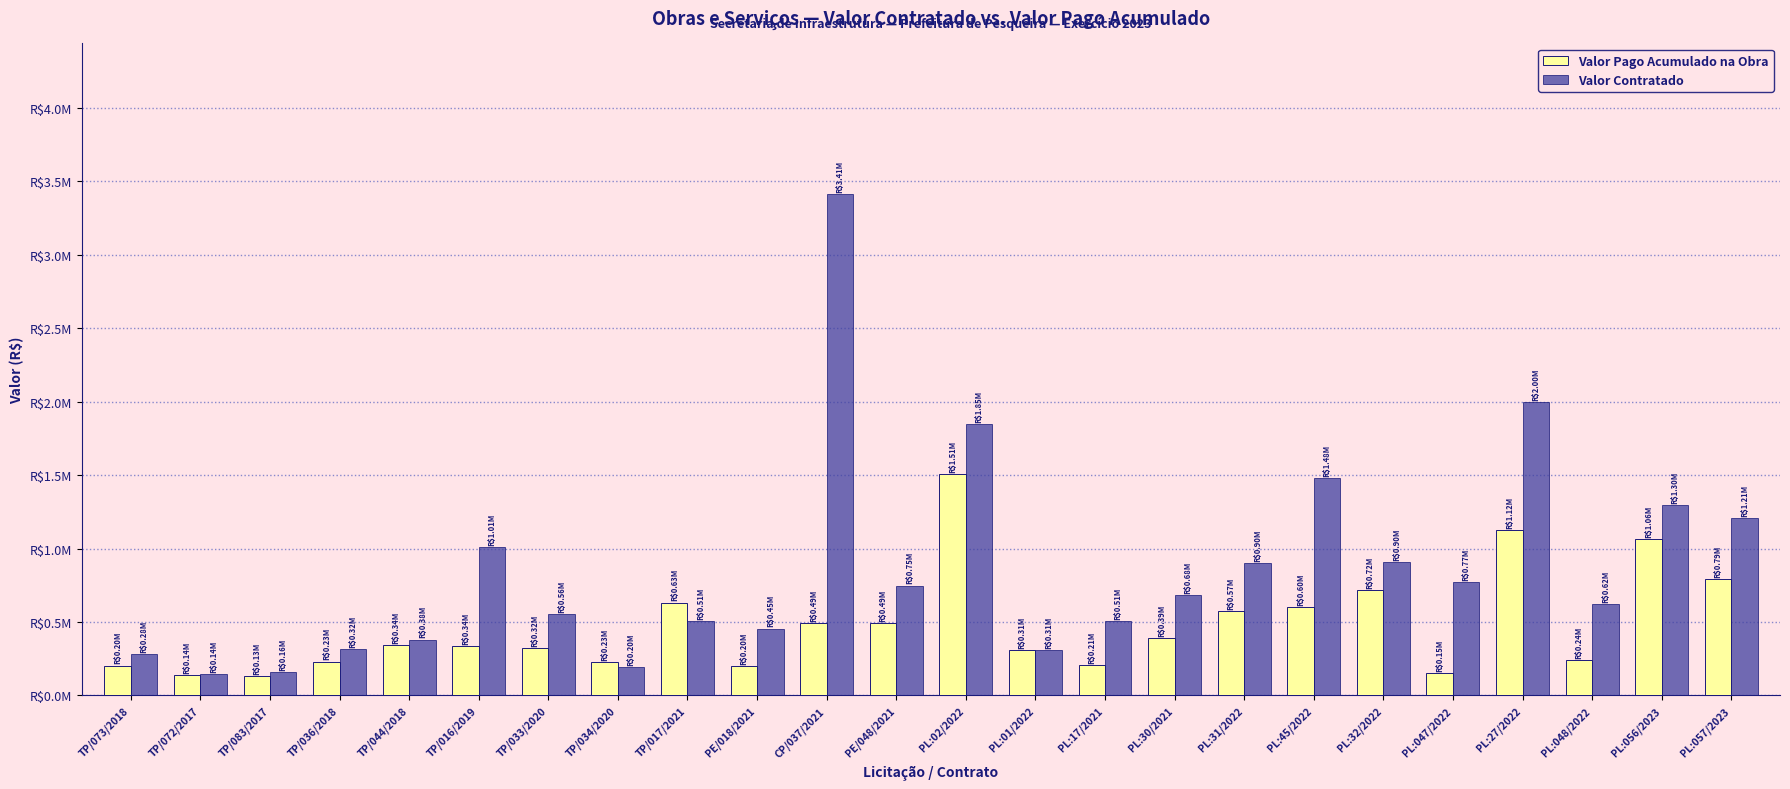

At which category does the chart reach its minimum across all series?

TP/083/2017